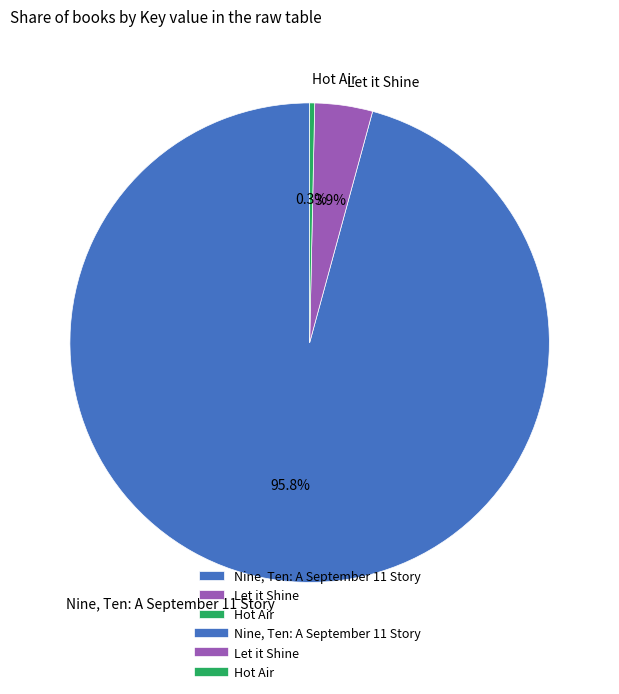

To the nearest percent, what percentage of the pie is Nine, Ten: A September 11 Story?

96%